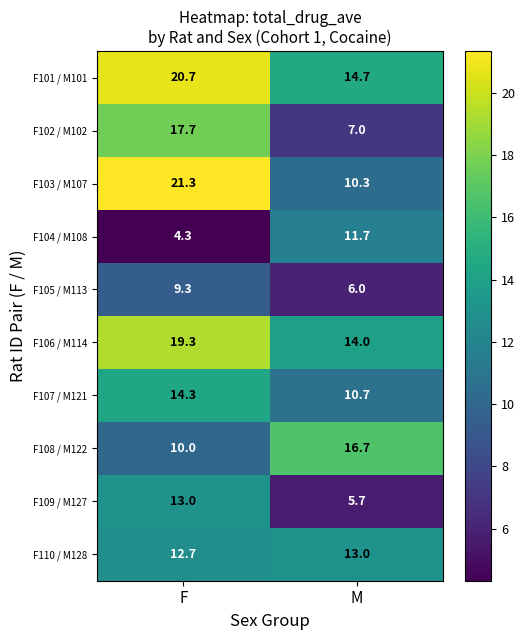

What is the difference between the maximum and minimum values in the F107 / M121 series?

3.6